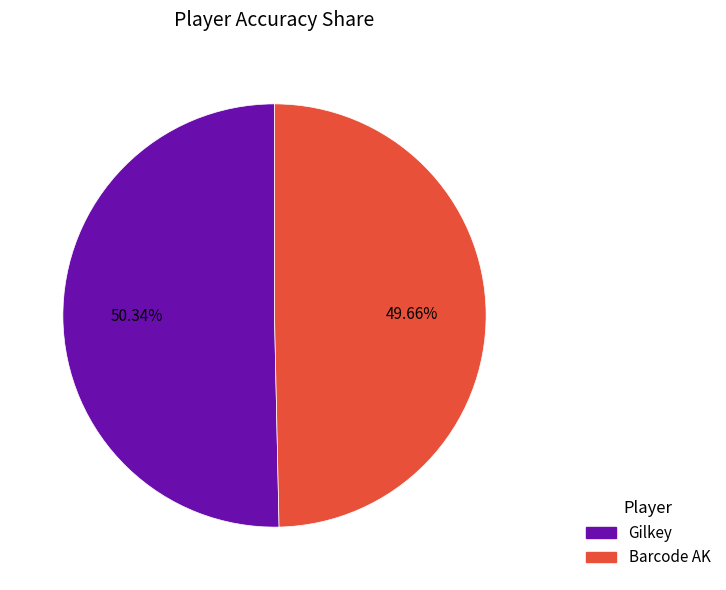

Which has a higher value, Gilkey or Barcode AK?

Gilkey